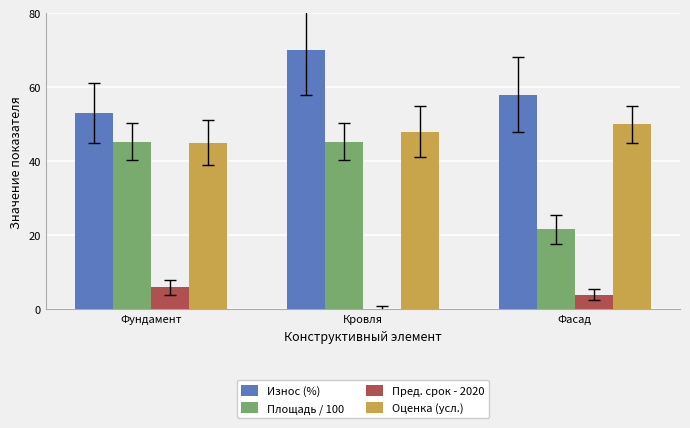

True or false: Оценка (усл.) has a value of 80.6 at Фасад.

False